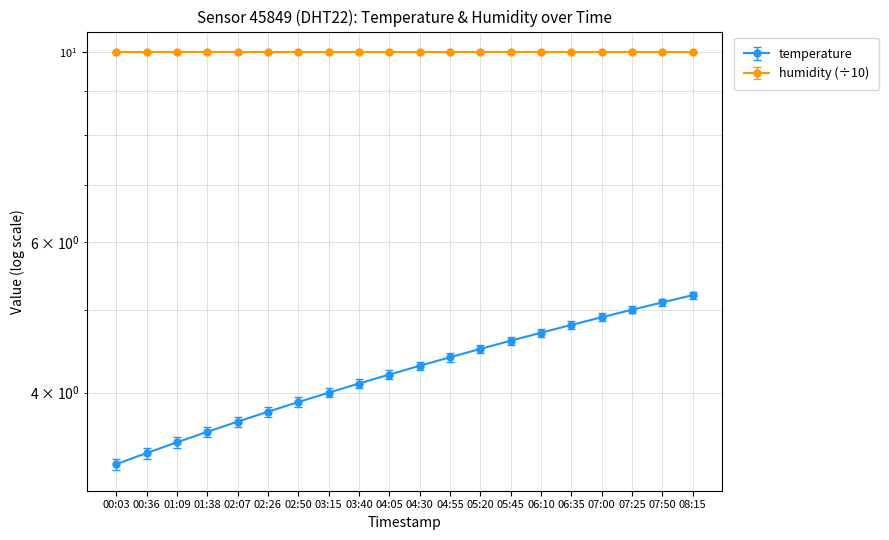

How many series are shown in this chart?

1